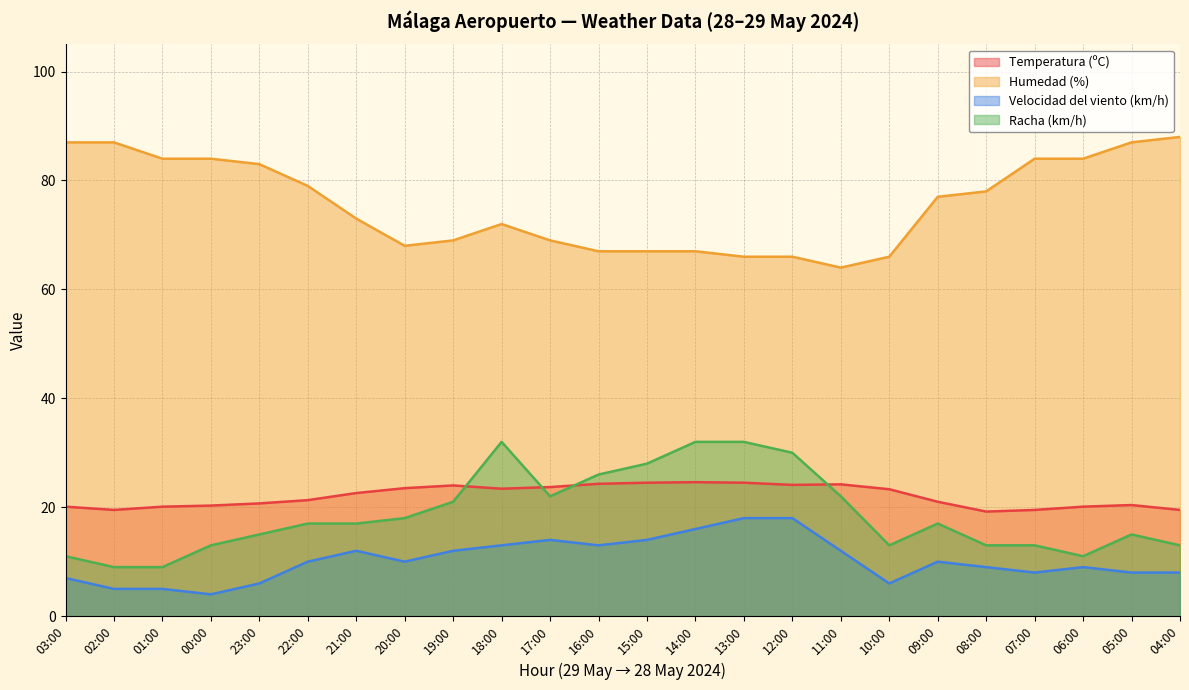

The Velocidad del viento (km/h) series shows 1.0 at 00:00. True or false?

False